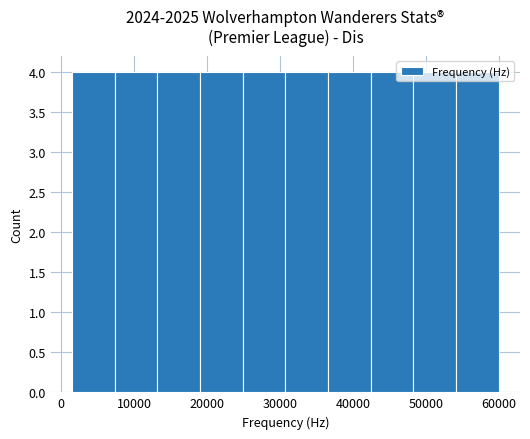

Reading left to right, list every bar in this chart as the range it spans on the x-axis followed by its height. Neither the bar edges nor the heights are printed on the chart, so give them approximately, as read against the axes.

2000 to 7000: 4
7000 to 13000: 4
13000 to 19000: 4
19000 to 25000: 4
25000 to 31000: 4
31000 to 37000: 4
37000 to 42000: 4
42000 to 48000: 4
48000 to 54000: 4
54000 to 60000: 4